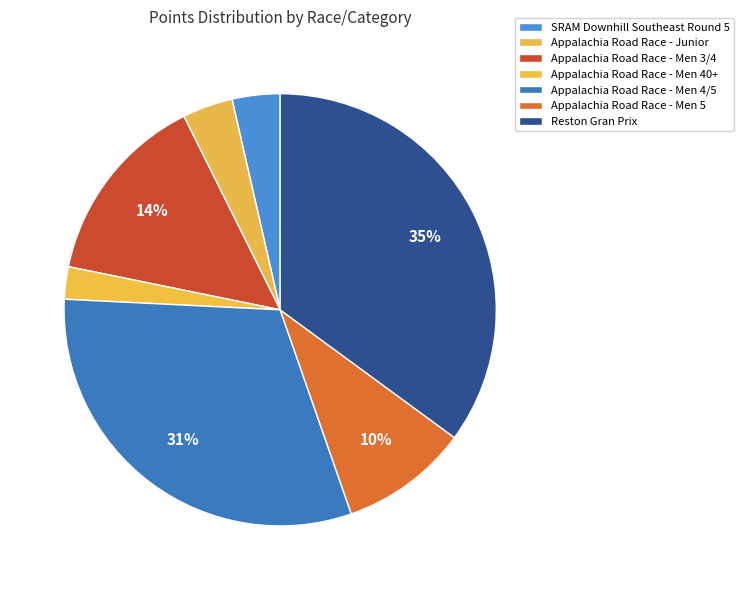

What is the ratio of the value at Reston Gran Prix to the value at Appalachia Road Race - Men 40+?

13.9